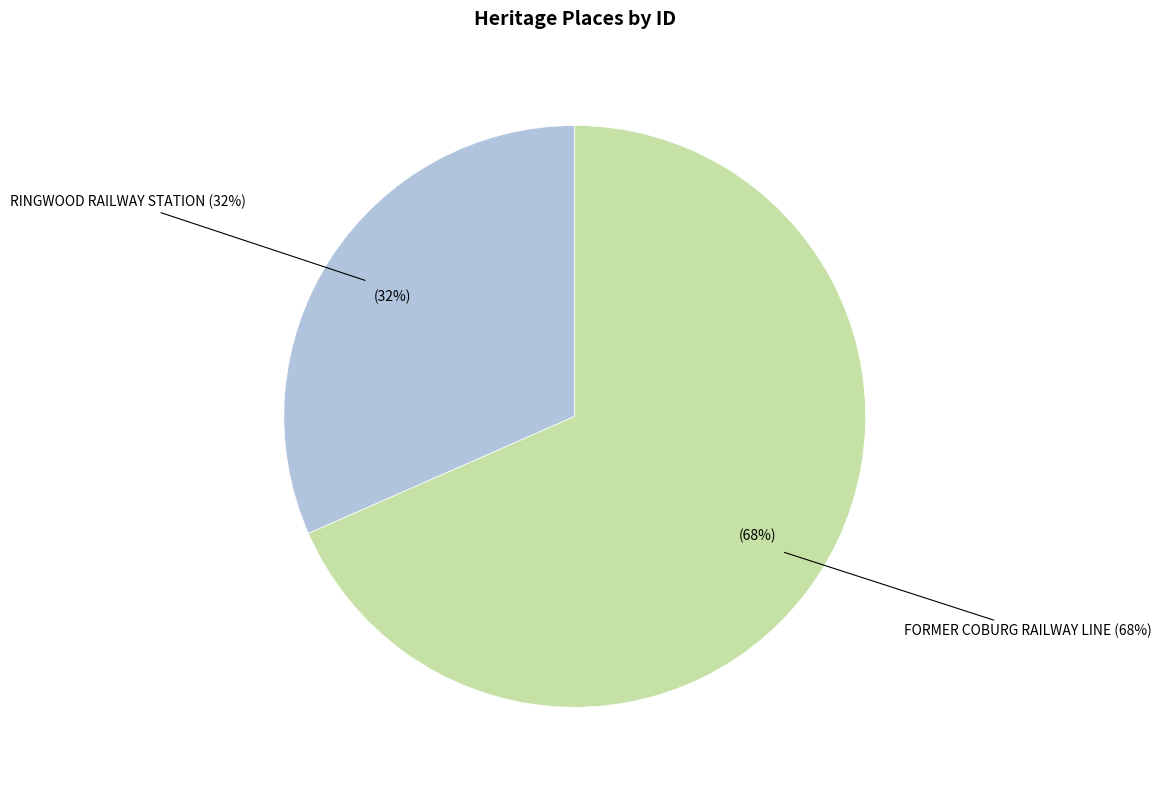

What portion of the pie excludes RINGWOOD RAILWAY STATION?

68.4%